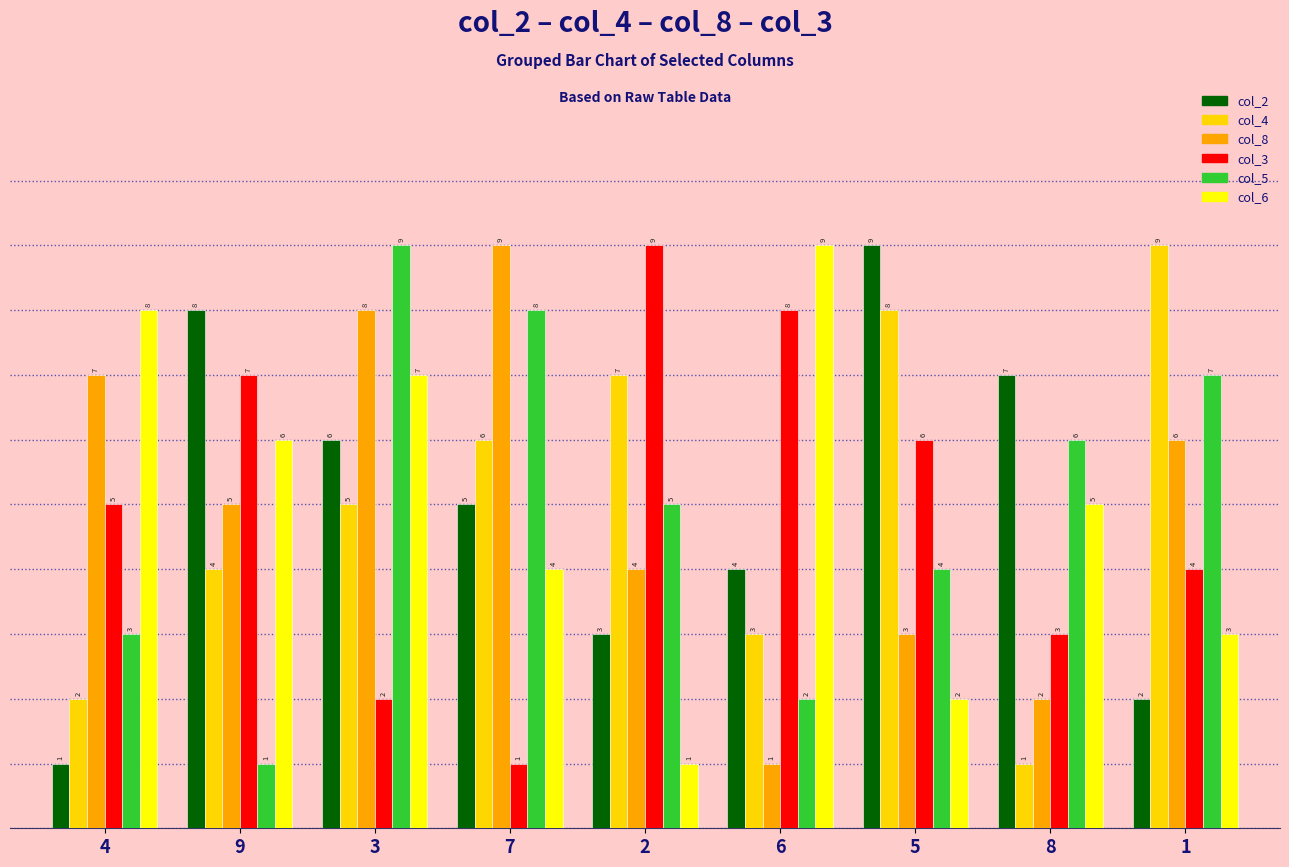

Reading left to right, what are all the values shown in this chart?

col_2: 4=1	9=8	3=6	7=5	2=3	6=4	5=9	8=7	1=2
col_4: 4=2	9=4	3=5	7=6	2=7	6=3	5=8	8=1	1=9
col_8: 4=7	9=5	3=8	7=9	2=4	6=1	5=3	8=2	1=6
col_3: 4=5	9=7	3=2	7=1	2=9	6=8	5=6	8=3	1=4
col_5: 4=3	9=1	3=9	7=8	2=5	6=2	5=4	8=6	1=7
col_6: 4=8	9=6	3=7	7=4	2=1	6=9	5=2	8=5	1=3